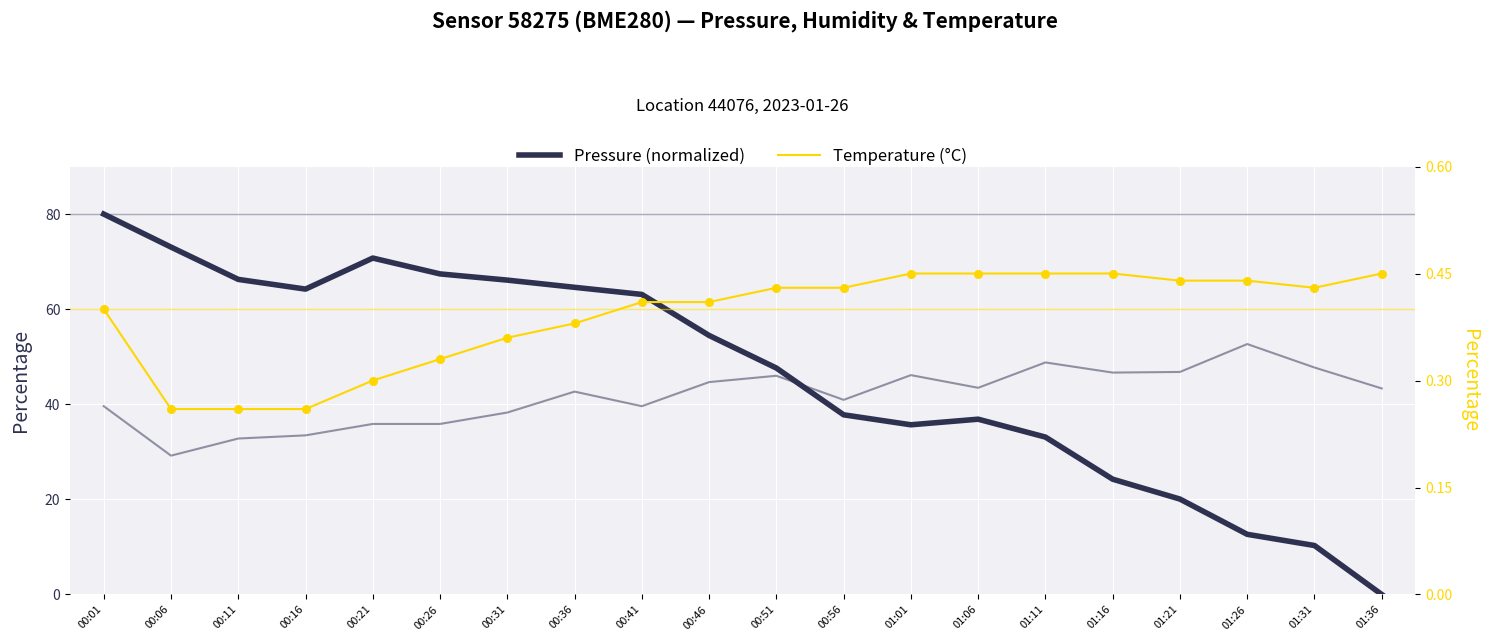

Which series reaches the maximum Y coordinate?

Pressure (normalized)